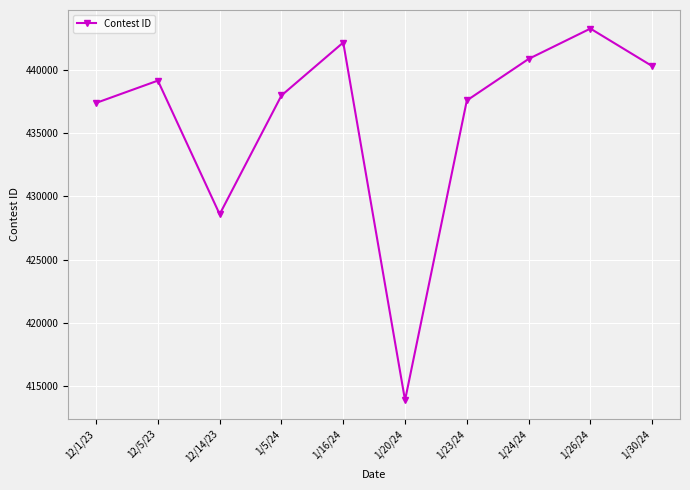

What is the minimum value shown in the chart?

413893